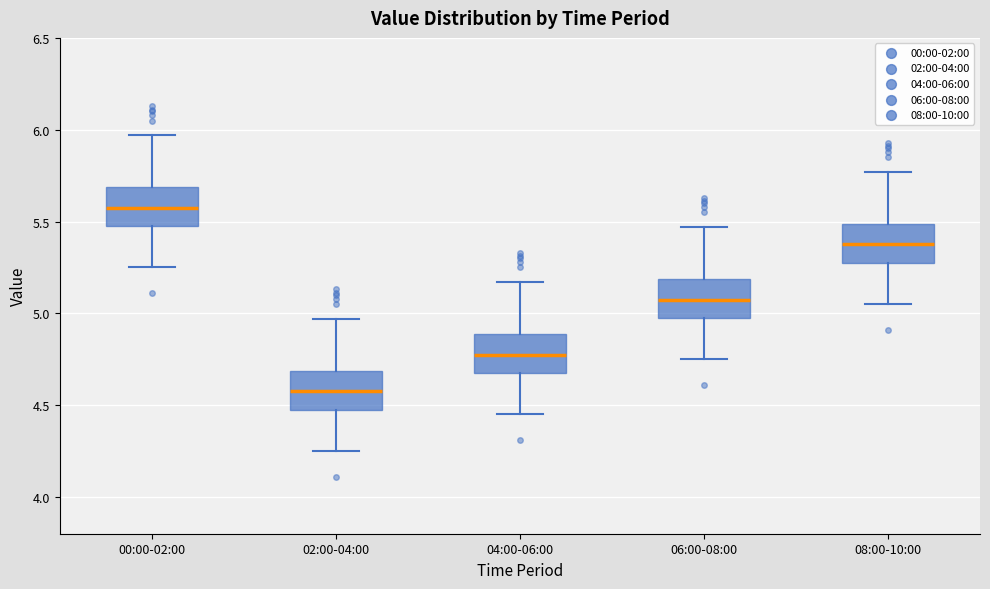

Where is the lower edge of the box for 02:00-04:00 on the y-axis? The values are not printed on the chart, so give them approximately, as read against the axis.

4.50